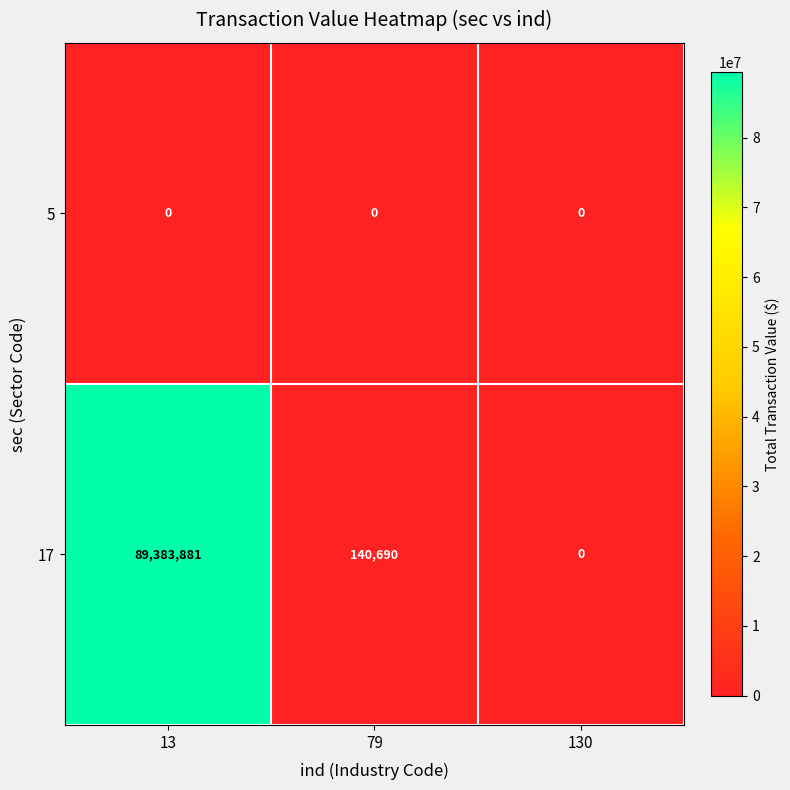

Reading left to right, extract all data points from this chart.

5: 0	0	0
17: 89383881	140690	0